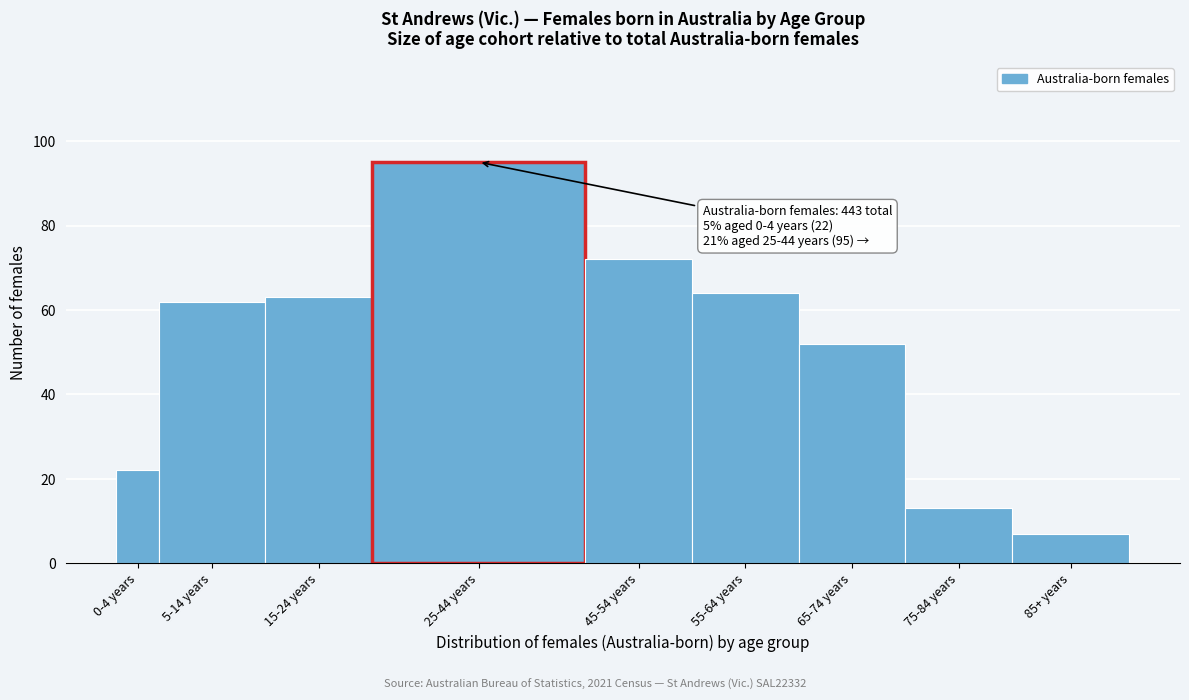

Reading right to left, what are all the values shown in this chart?

85+ years=7	75-84 years=13	65-74 years=52	55-64 years=64	45-54 years=72	25-44 years=95	15-24 years=63	5-14 years=62	0-4 years=22